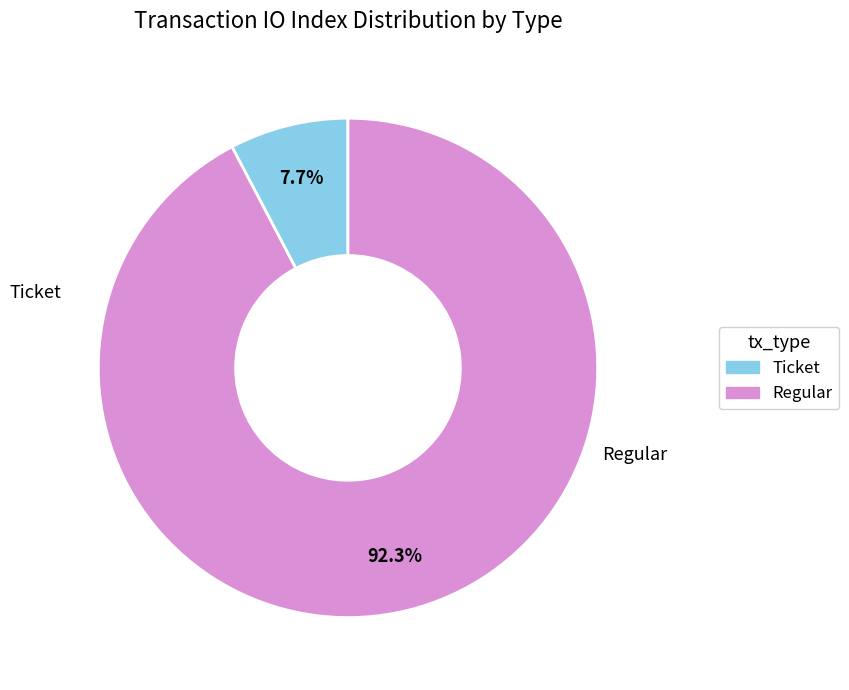

Rank the categories by value from lowest to highest.

Ticket, Regular